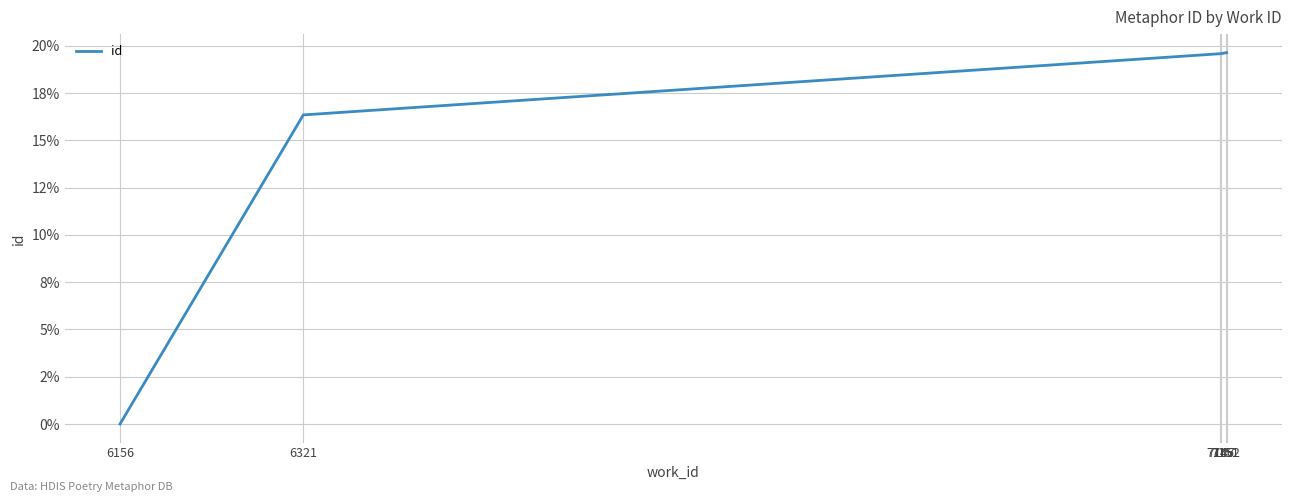

Approximately how many times larger is the value at 7146 compared to 7147?

1.0